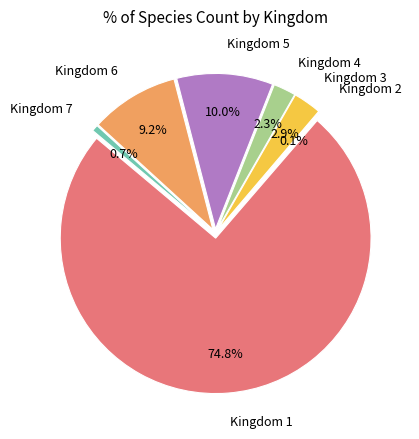

What is the change in value from Kingdom 1 to Kingdom 4?

-2057